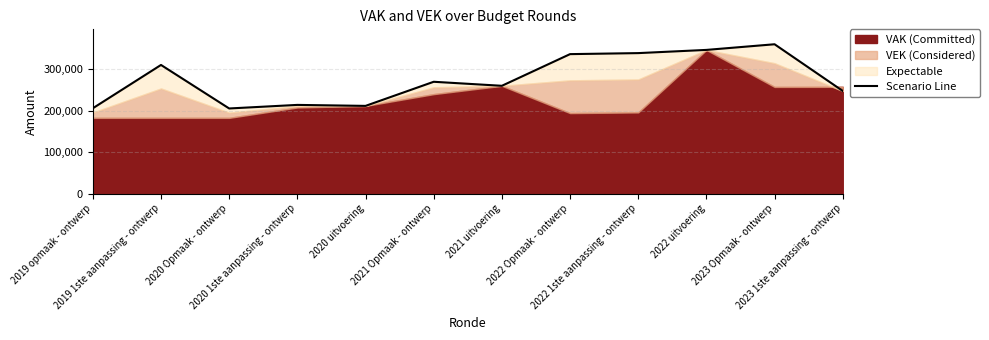

Reading right to left, list all the values displayed in this chart.

247158.0	359631.4	346028.0	338314.0	335860.8	259560.0	269249.4	211162.0	213536.4	204938.0	309789.8	205431.2